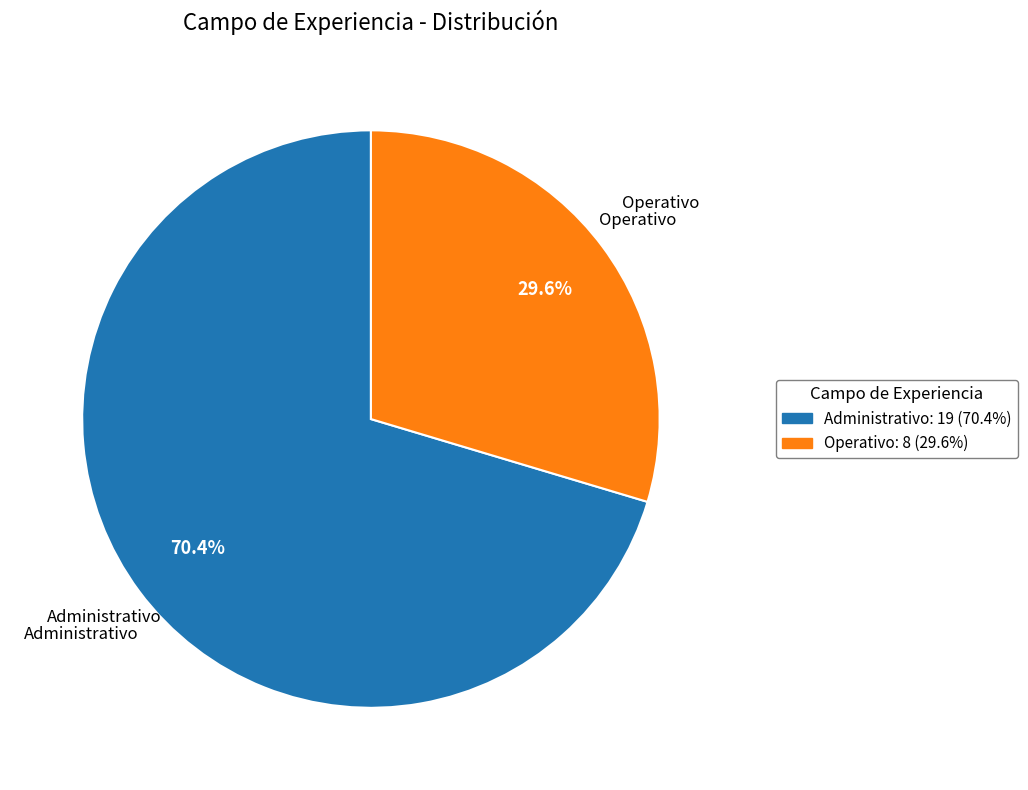

To the nearest percent, what percentage of the pie is Operativo?

30%